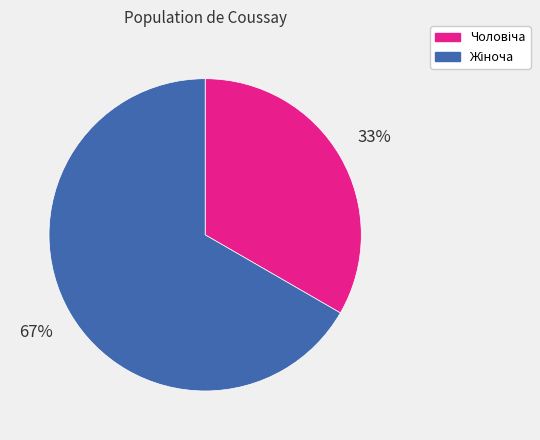

Is there a majority slice in this chart?

Yes